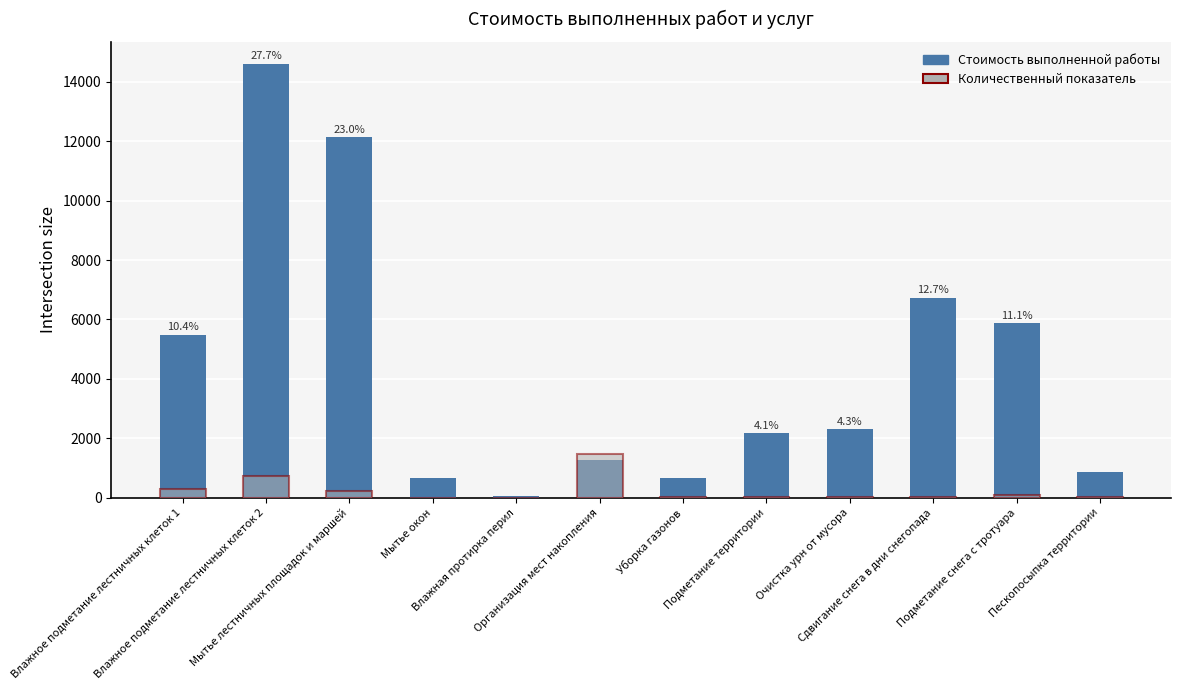

Which series has the largest total across all categories?

Стоимость выполненной работы